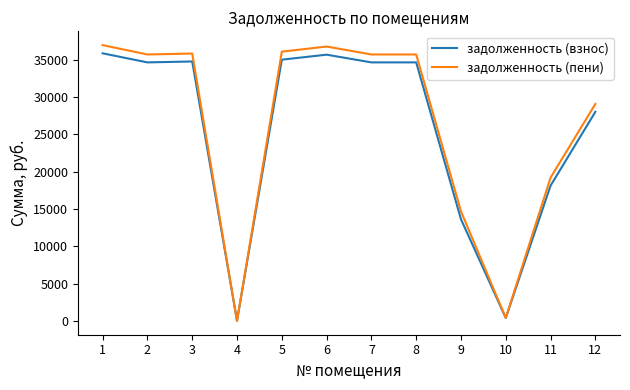

What is the average value of the задолженность (взнос) series?

25444.5